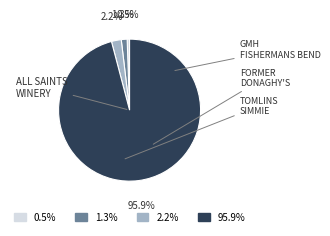

Is there any slice that represents more than half of the pie?

Yes